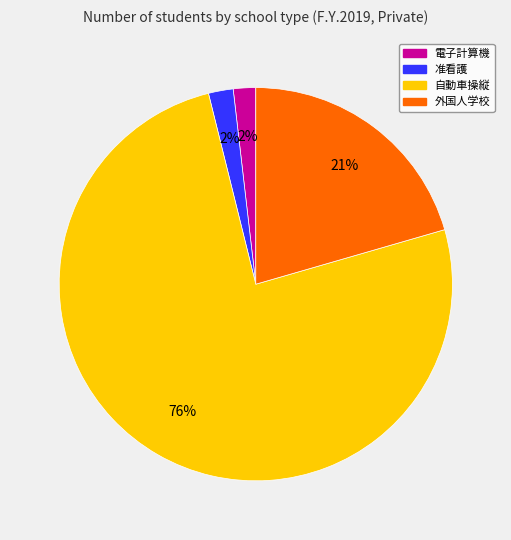

To the nearest percent, what is the combined percentage of 自動車操縦 and 外国人学校?

96%